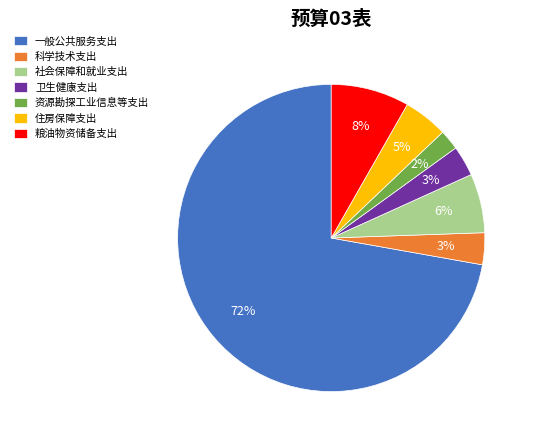

Which has a higher value, 粮油物资储备支出 or 住房保障支出?

粮油物资储备支出